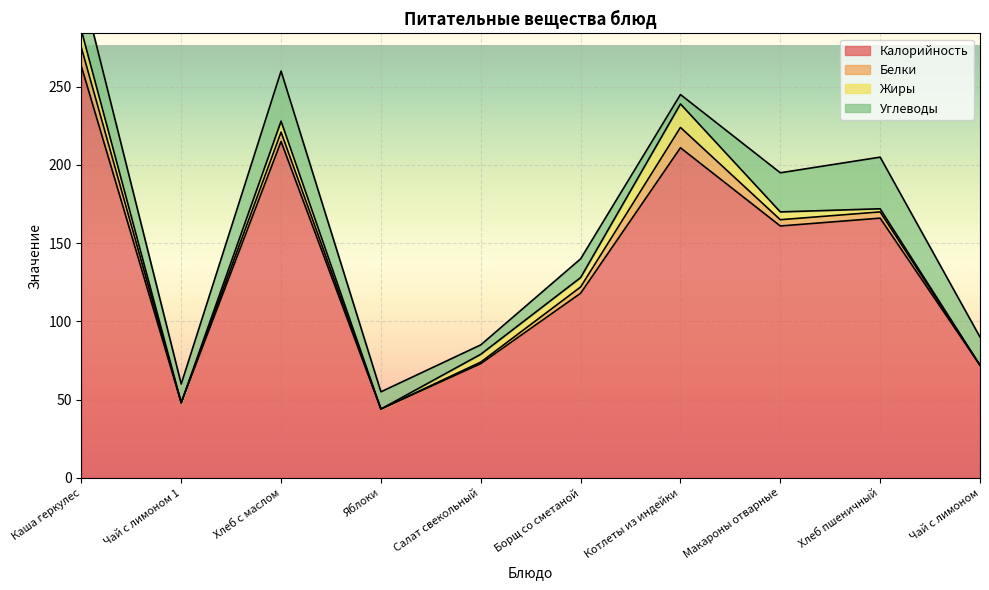

What is the total value across all series at Чай с лимоном?

90